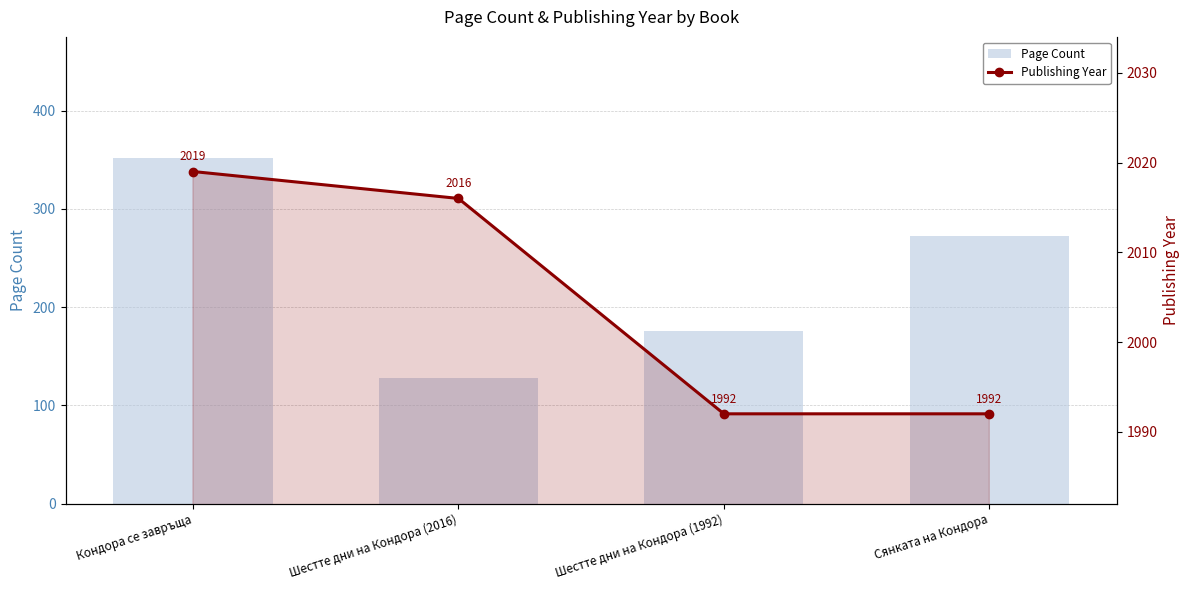

Where is Page Count nearest to the value 240?

Сянката на Кондора